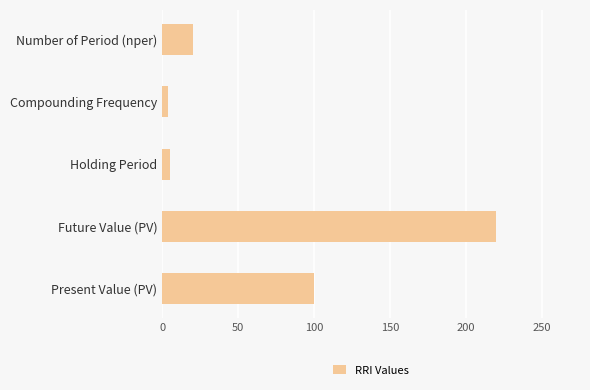

What is the difference between the second highest and second lowest values?

95